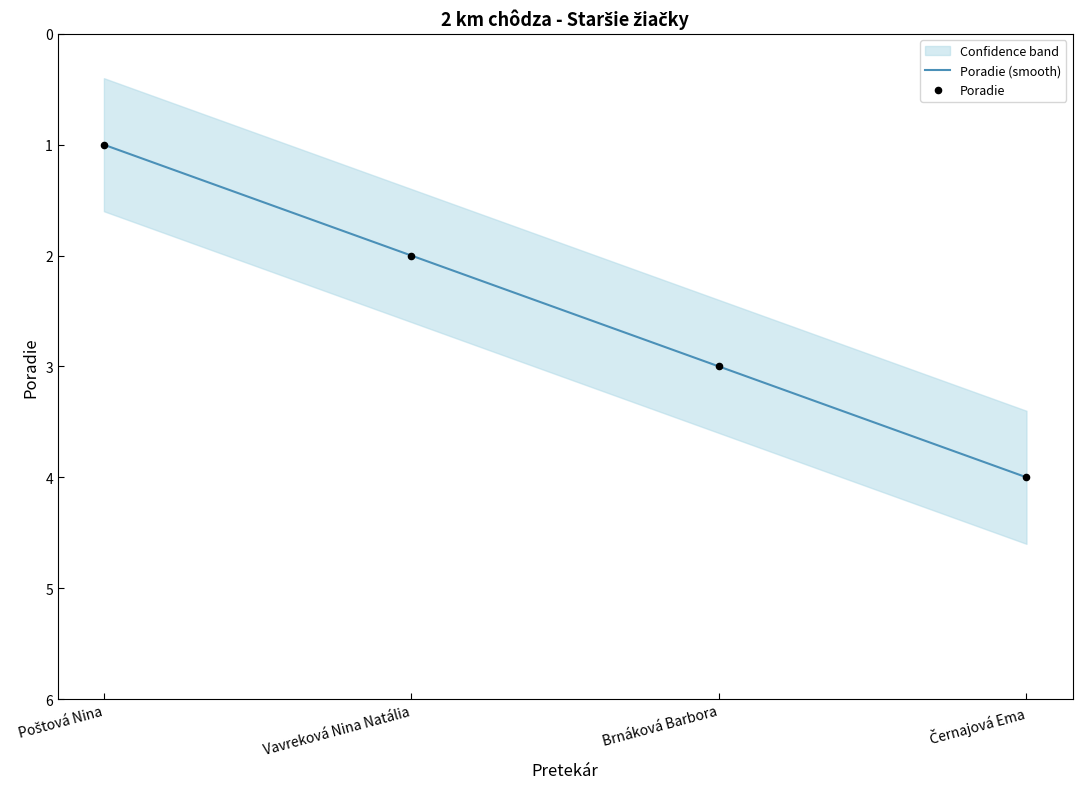

What is the ratio of the value at Černajová Ema to the value at Brnáková Barbora?

1.3